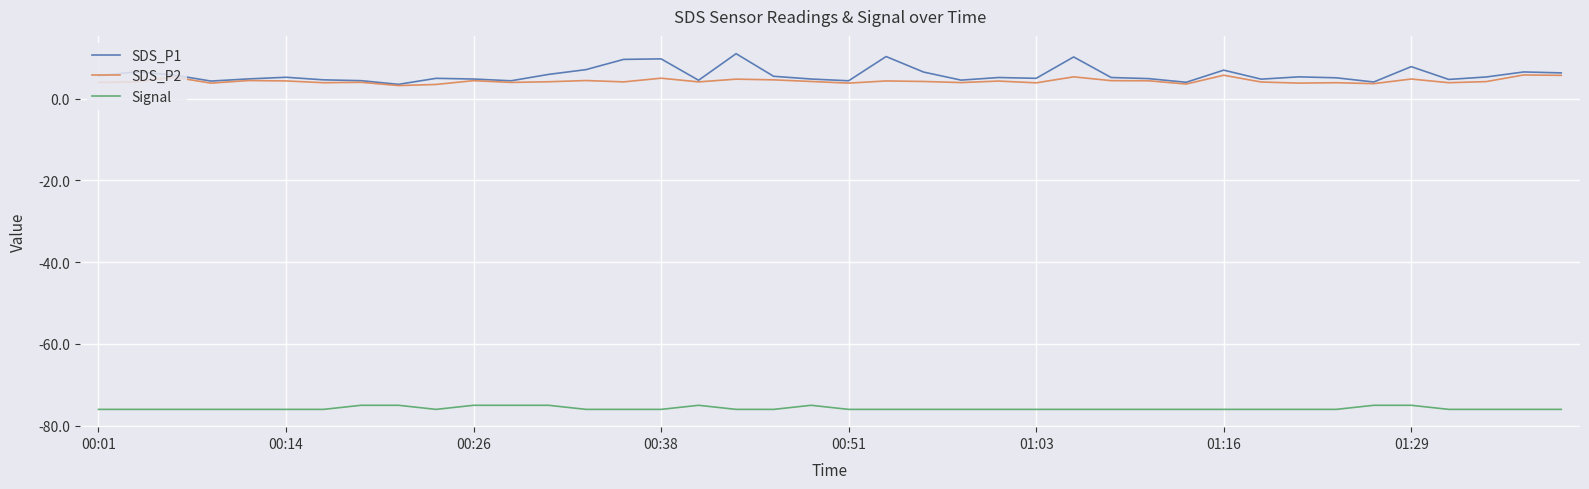

What is the smallest value displayed?

-76.0